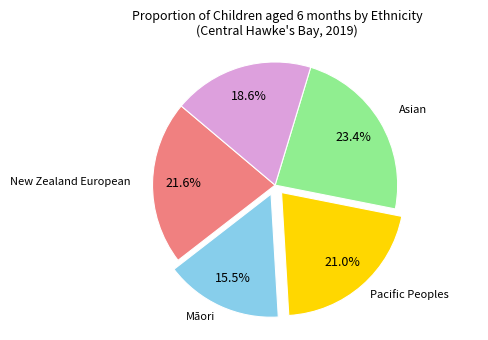

Is there a majority slice in this chart?

No